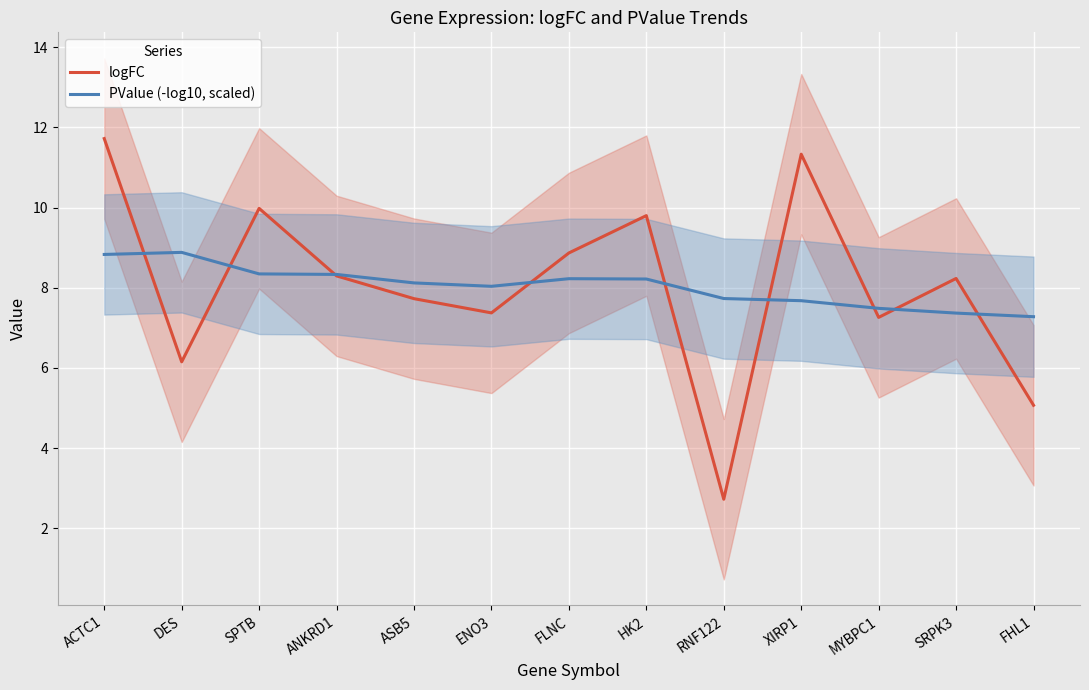

At which category does logFC reach its first local valley?

DES